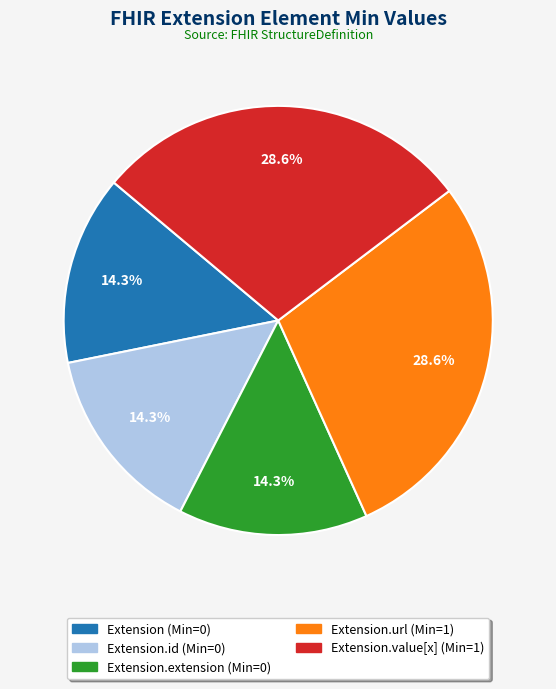

Is there a majority slice in this chart?

No